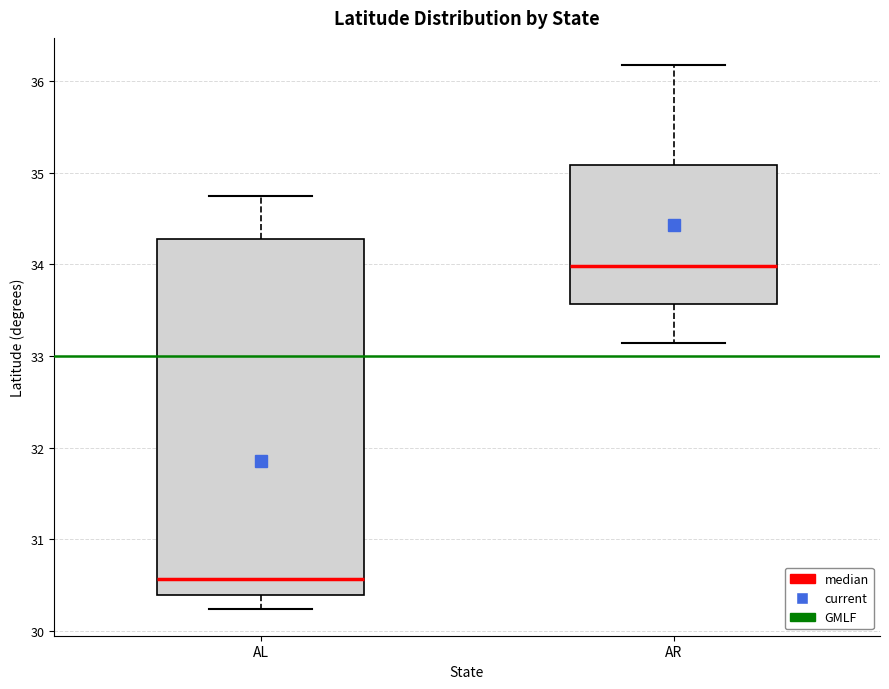

Reading left to right, read every box against the y-axis: the position of its median line, the range the box covers, and the ends of its whiskers. The values are not printed on the chart, so give them approximately, as read against the axis.

AL: median 30.6, box 30.4 to 34.3, whiskers 30.2 to 34.7
AR: median 34.0, box 33.6 to 35.1, whiskers 33.1 to 36.2